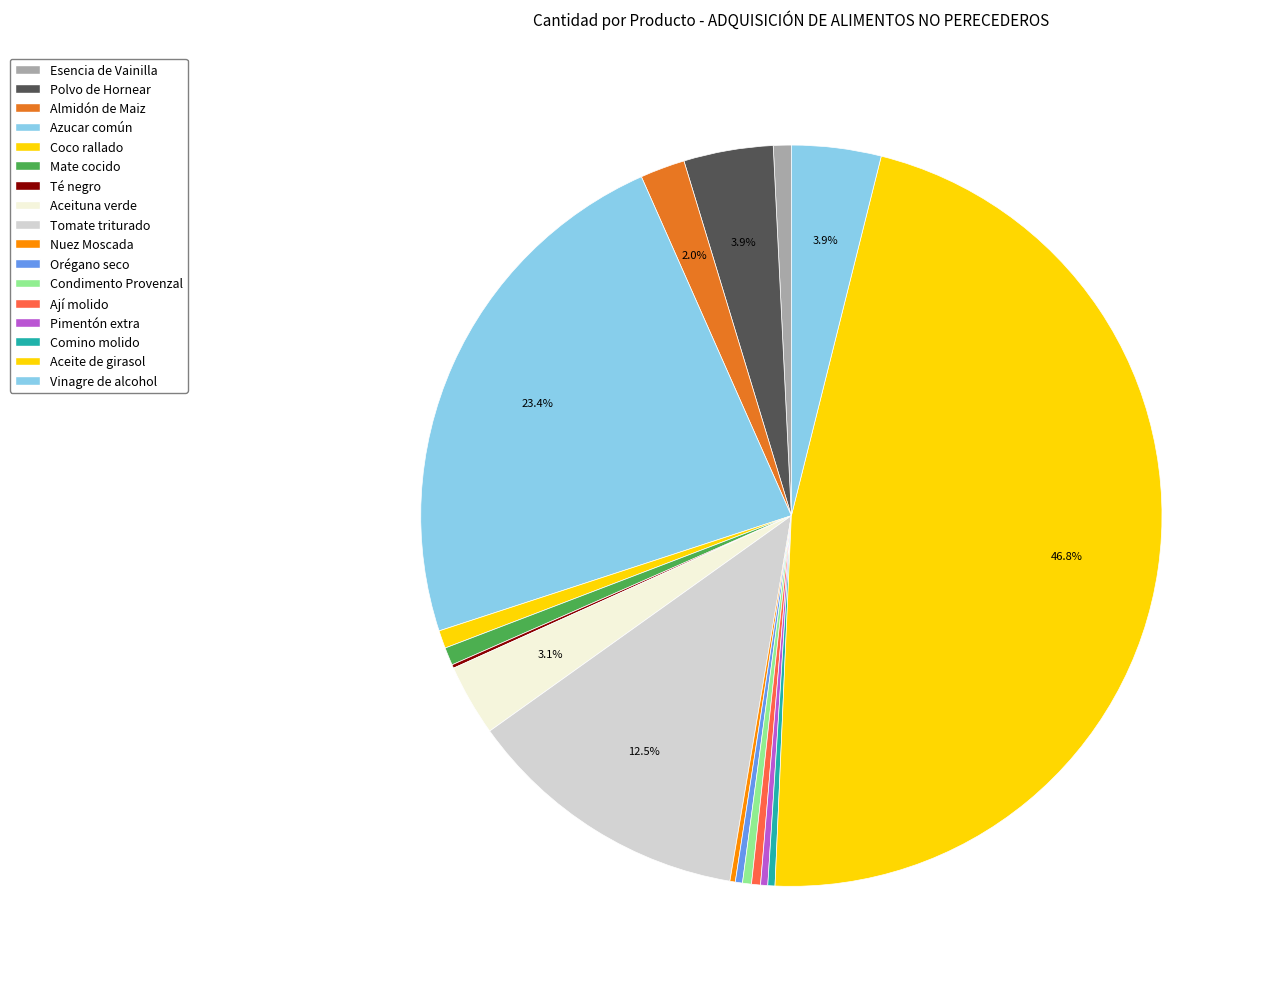

True or false: Esencia de Vainilla accounts for 1% of the total.

True